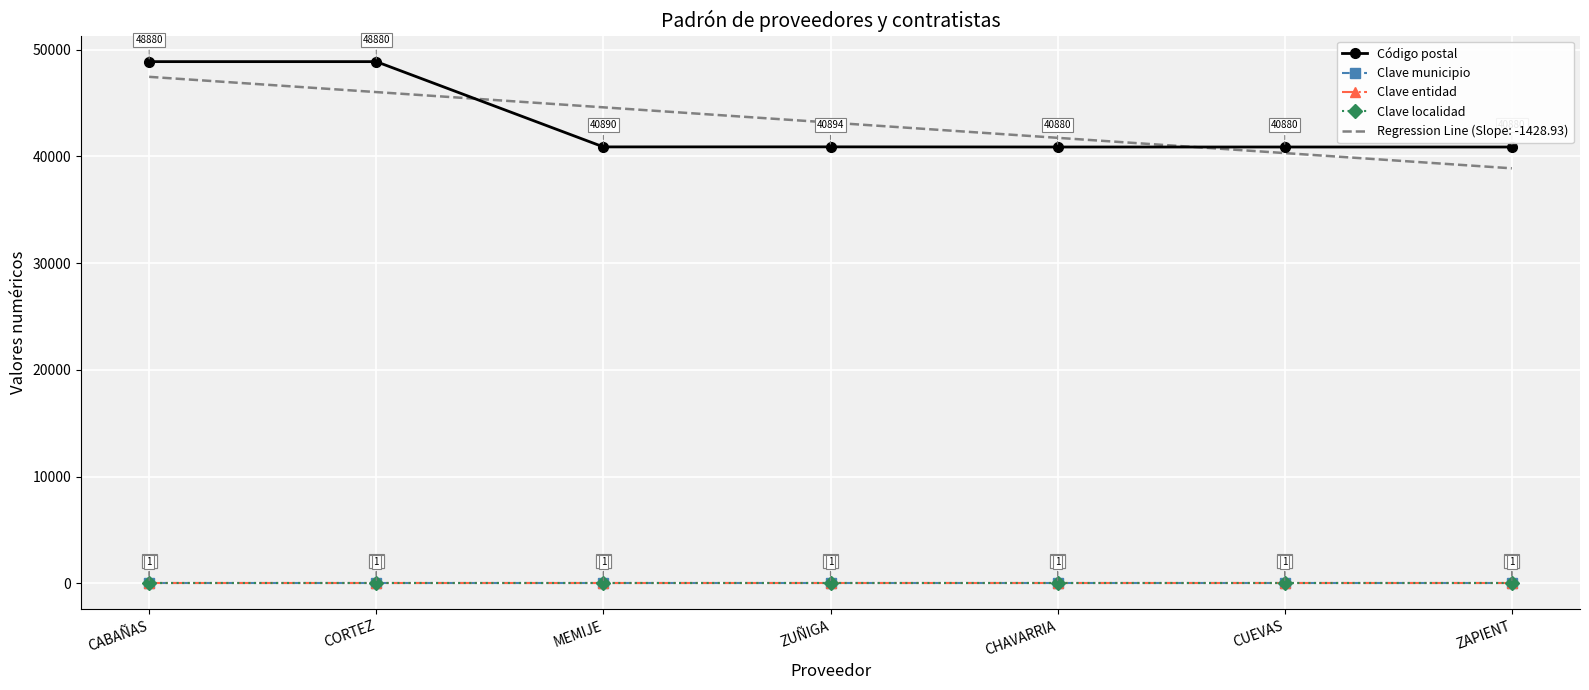

What are all the series names shown in the legend?

Código postal, Clave municipio, Clave entidad, Clave localidad, Regression Line (Slope: -1428.93)